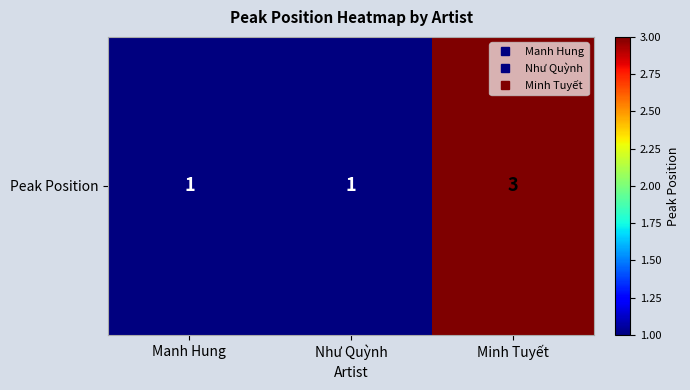

True or false: the data shows 1 at Manh Hung.

True